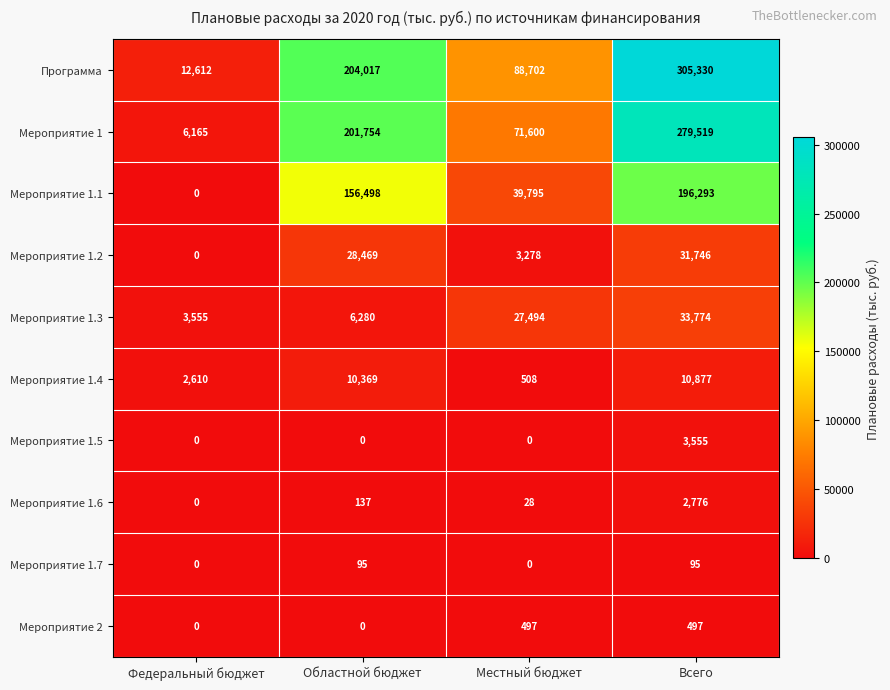

The Мероприятие 1.3 series shows 6092 at Федеральный бюджет. True or false?

False